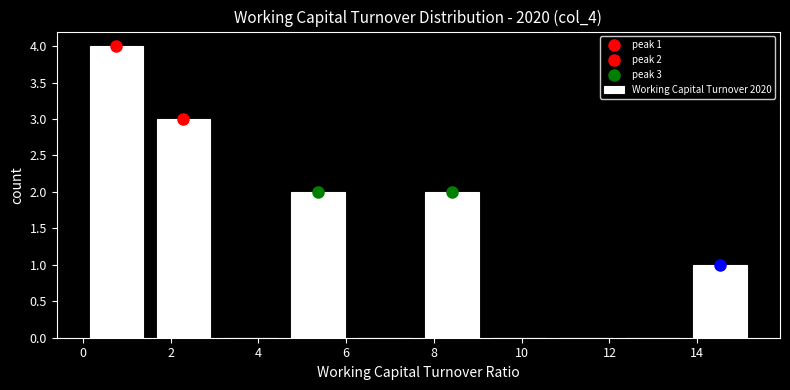

Over which range of the x-axis is the bar tallest?

0.0 to 1.6